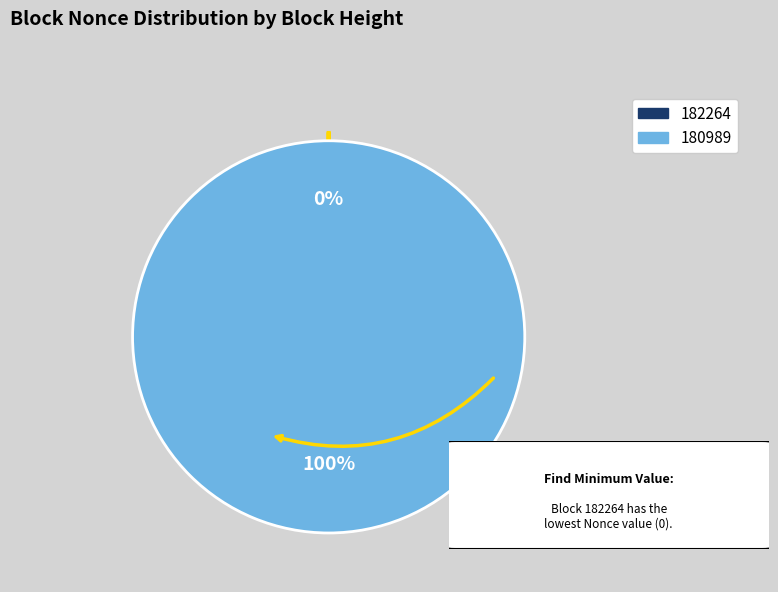

How many slices are in this pie chart?

2